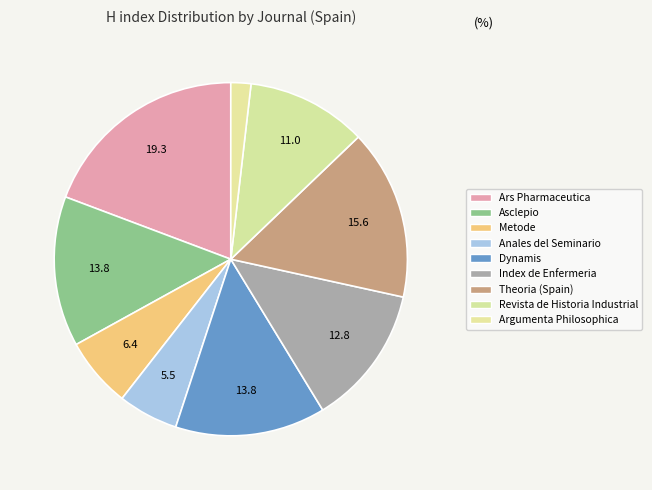

How many slices are in this pie chart?

9